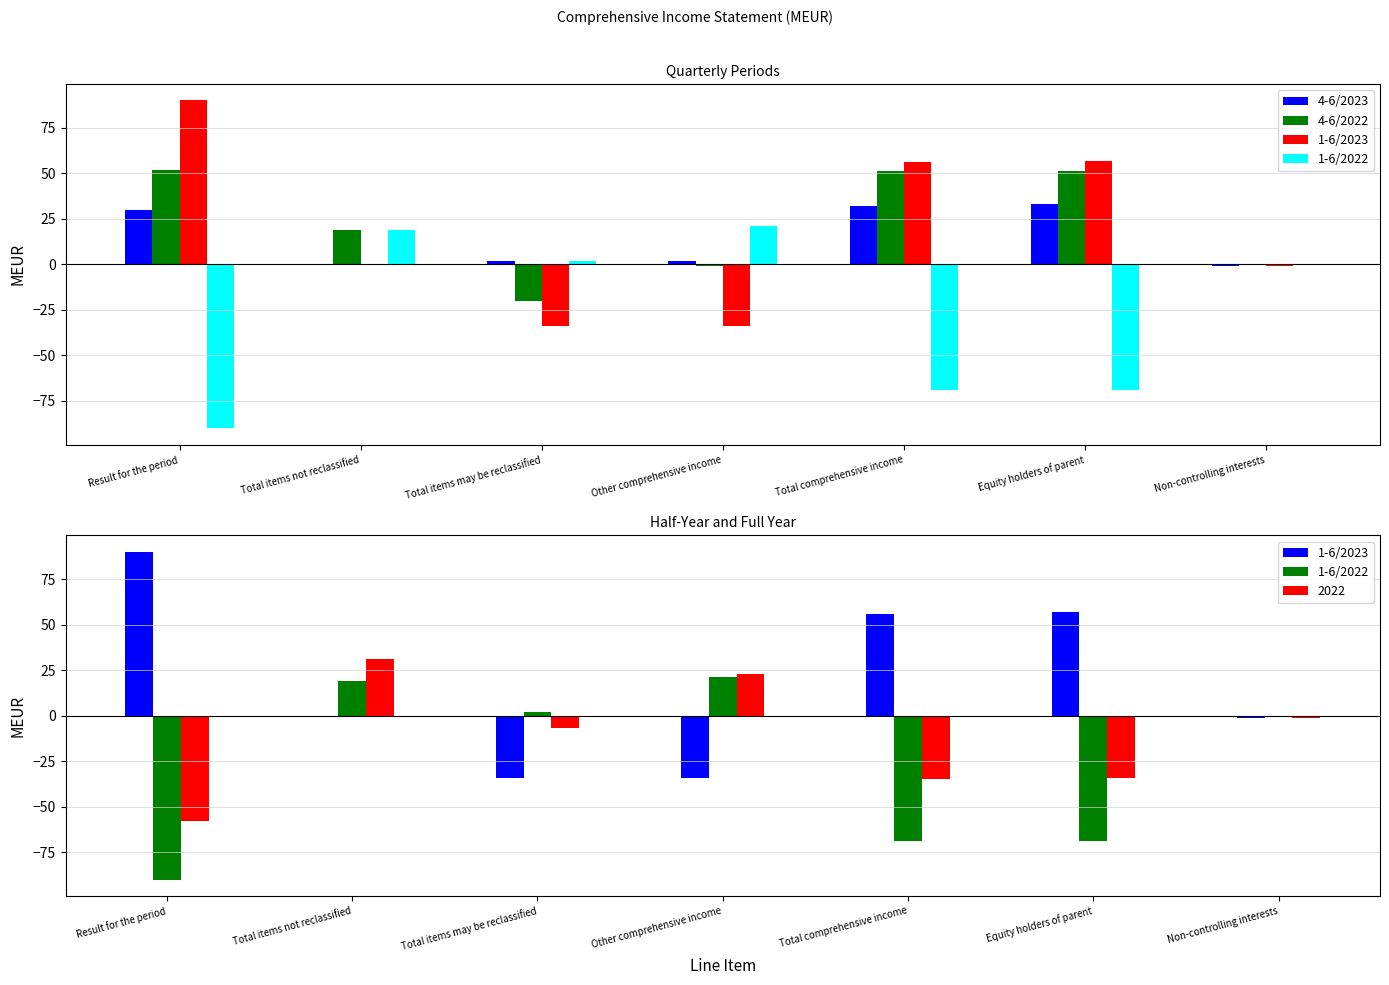

At how many categories does at least one series exceed 0?

6